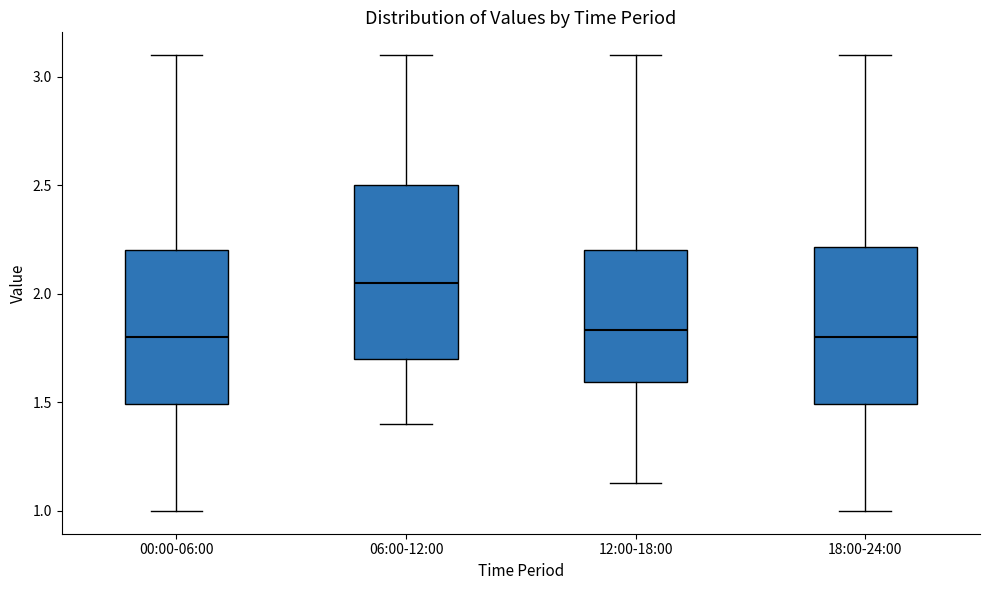

Comparing the boxes themselves (not the whiskers), which one is the tallest?

06:00-12:00